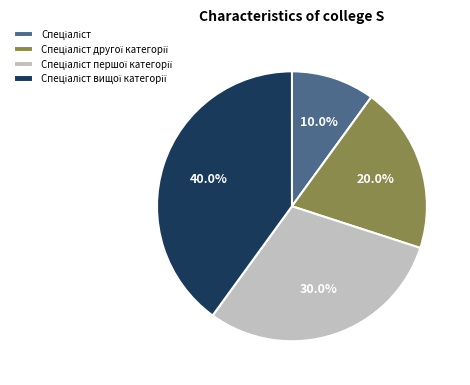

Does any single category account for the majority?

No